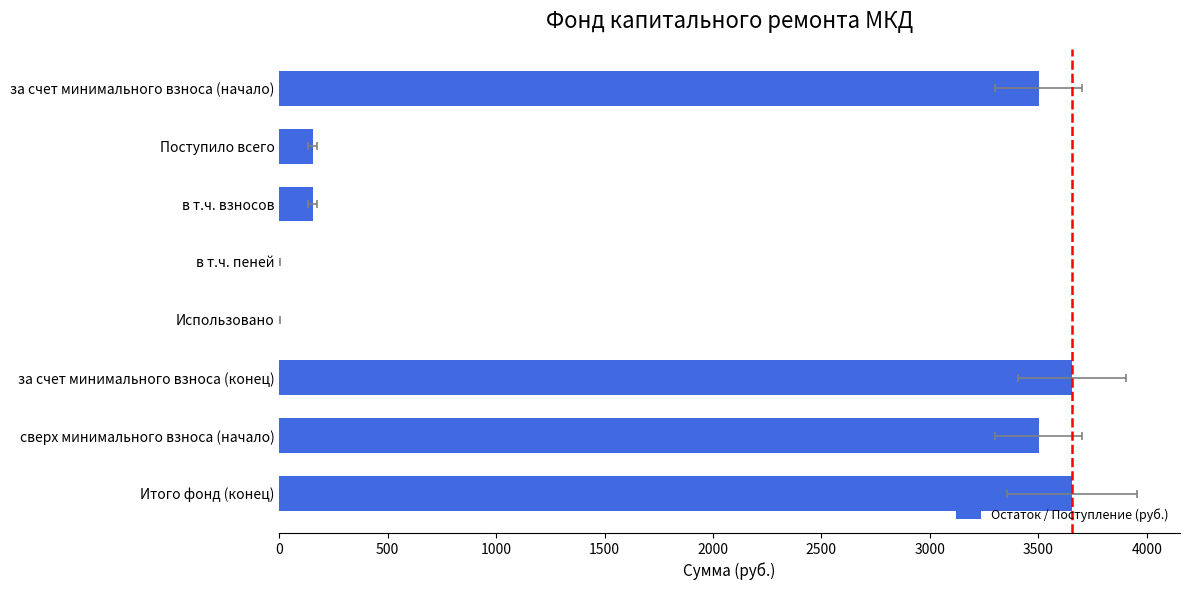

How many data points does each series have?

8